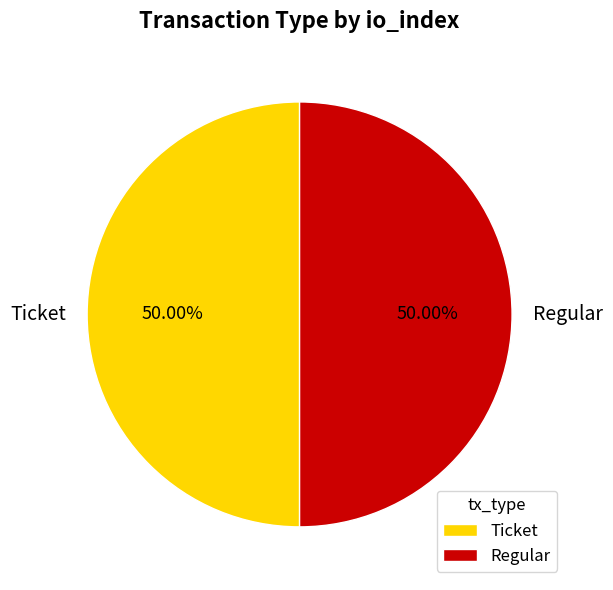

What is the ratio of the value at Ticket to the value at Regular?

1.0